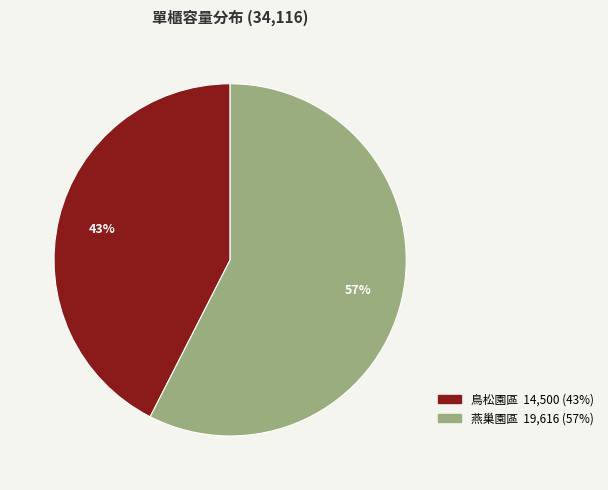

Count the number of slices in the pie.

2